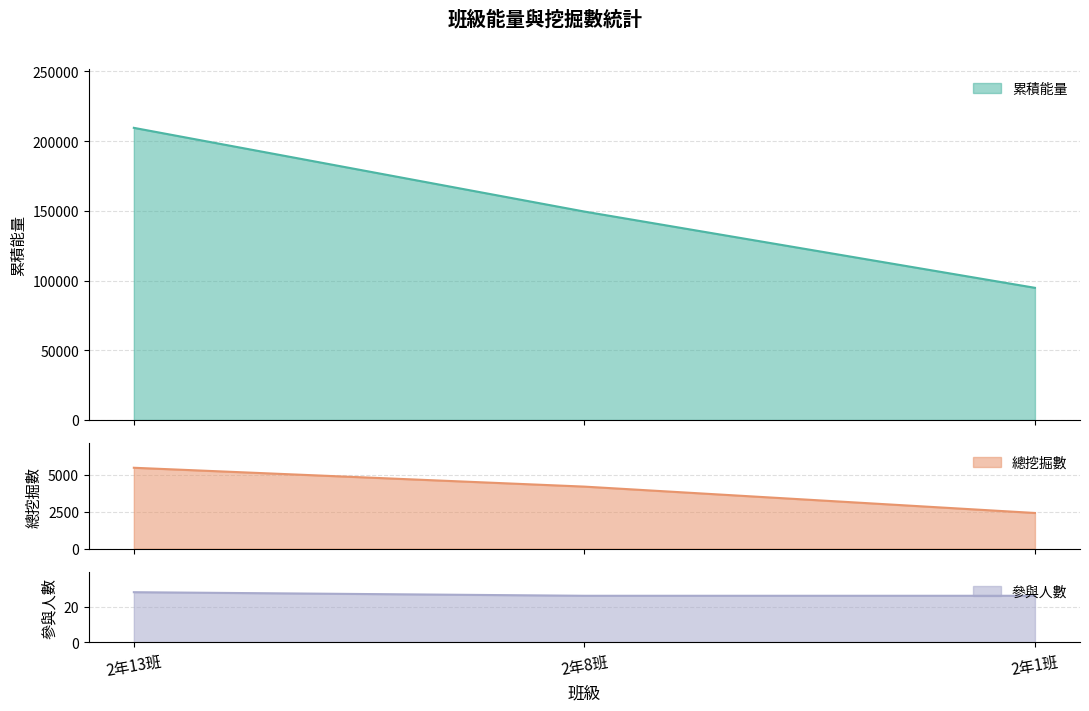

How many lines are shown in the chart?

3